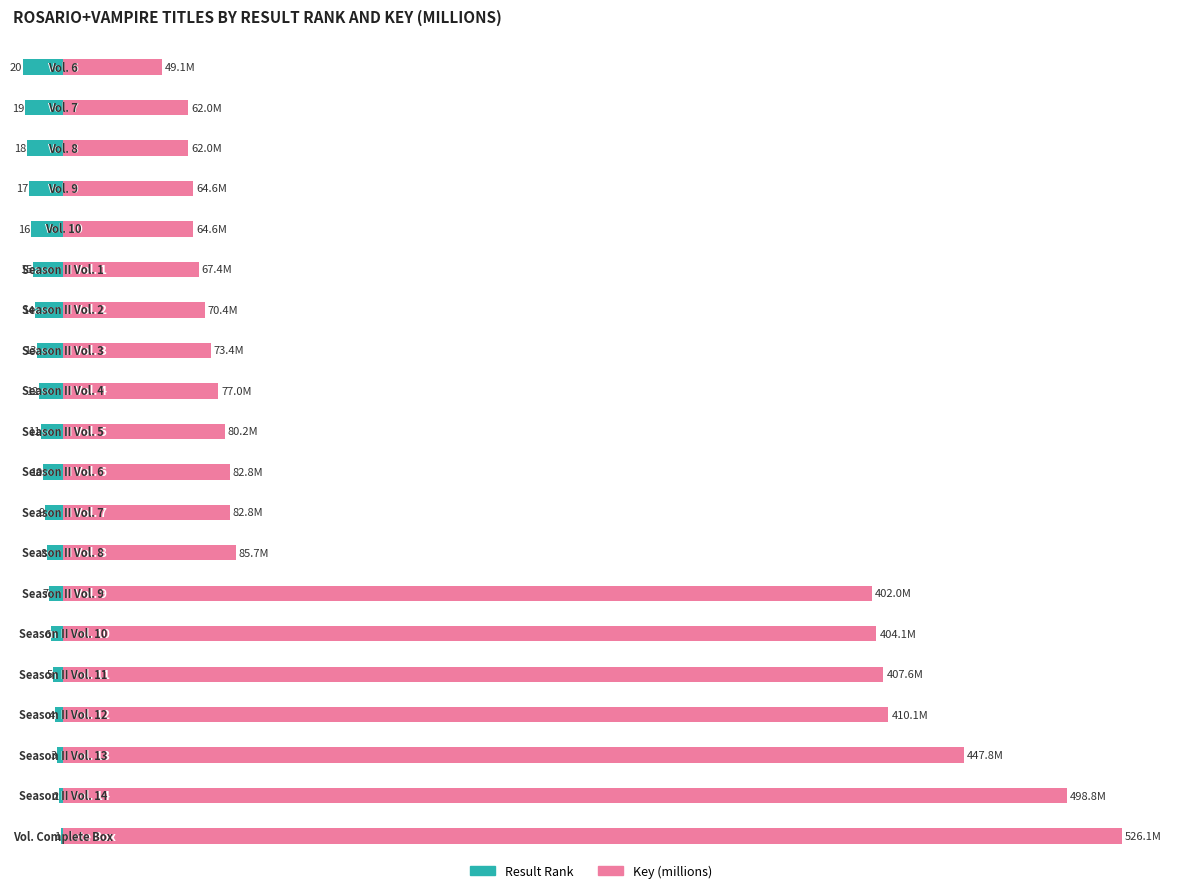

Reading left to right, list all the values displayed in this chart.

Result Rank: -1.0	-2.0	-3.0	-4.0	-5.0	-6.0	-7.0	-8.0	-9.0	-10.0	-11.0	-12.0	-13.0	-14.0	-15.0	-16.0	-17.0	-18.0	-19.0	-20.0
Key (millions): 526.1	498.8	447.8	410.1	407.6	404.1	402.0	85.7	82.8	82.8	80.2	77.0	73.4	70.4	67.4	64.6	64.6	62.0	62.0	49.1